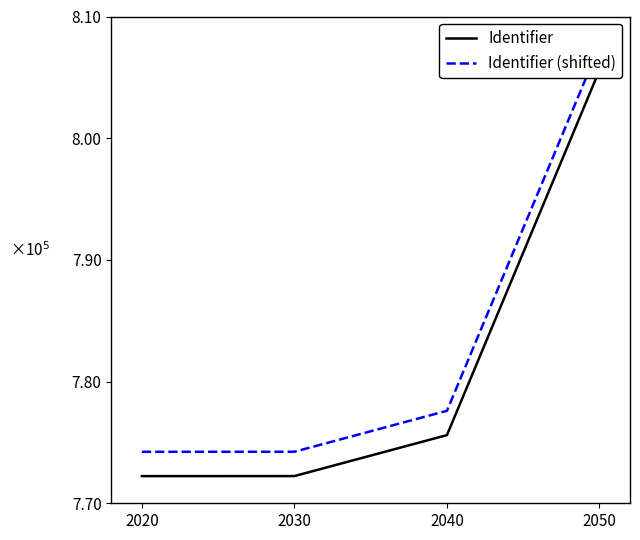

The value of Identifier at 2030 is 442527. True or false?

False